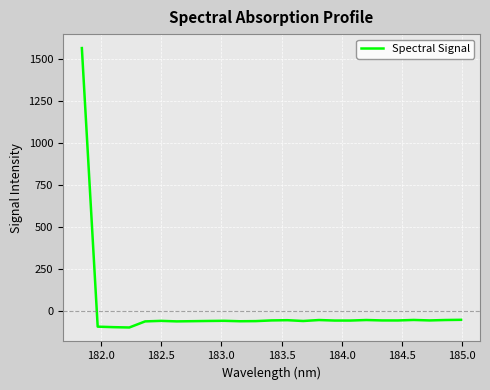

What is the minimum value shown in the chart?

-97.6